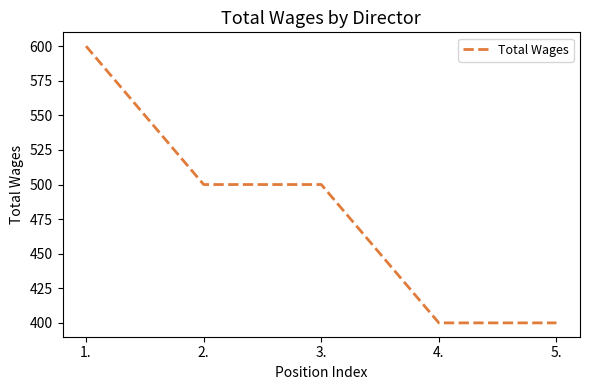

Reading left to right, extract all data points from this chart.

1.=600	2.=500	3.=500	4.=400	5.=400